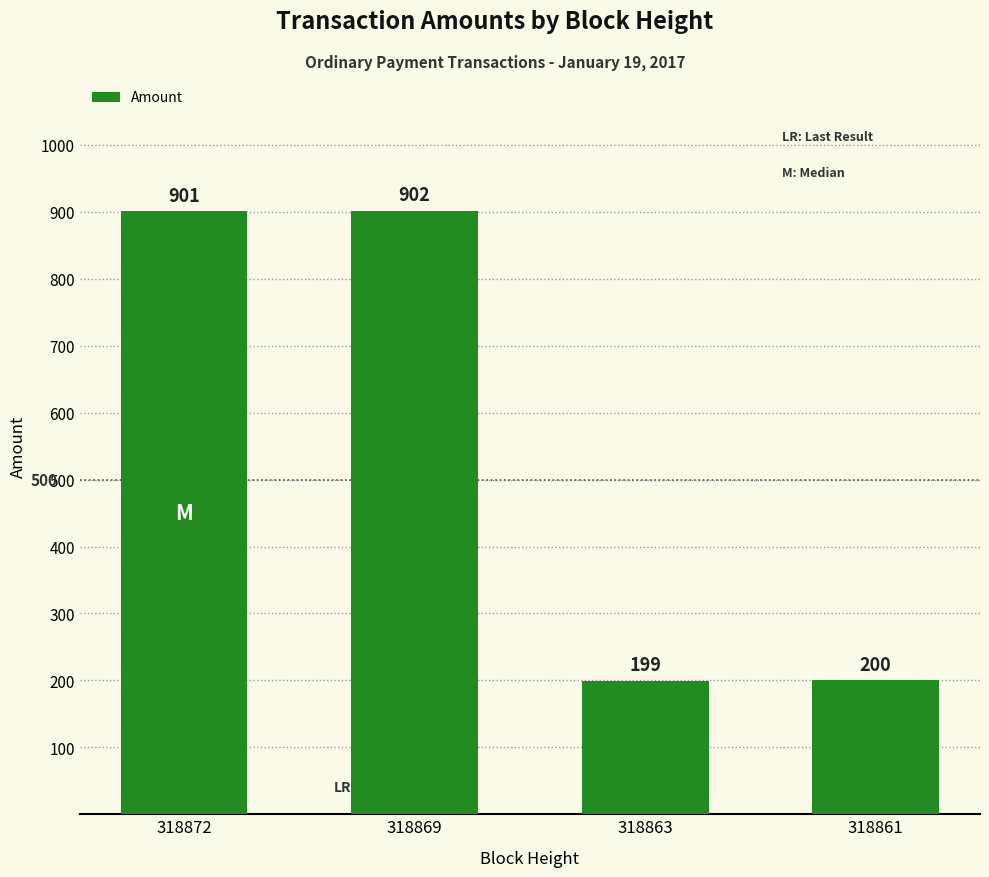

Are the bars horizontal?

No